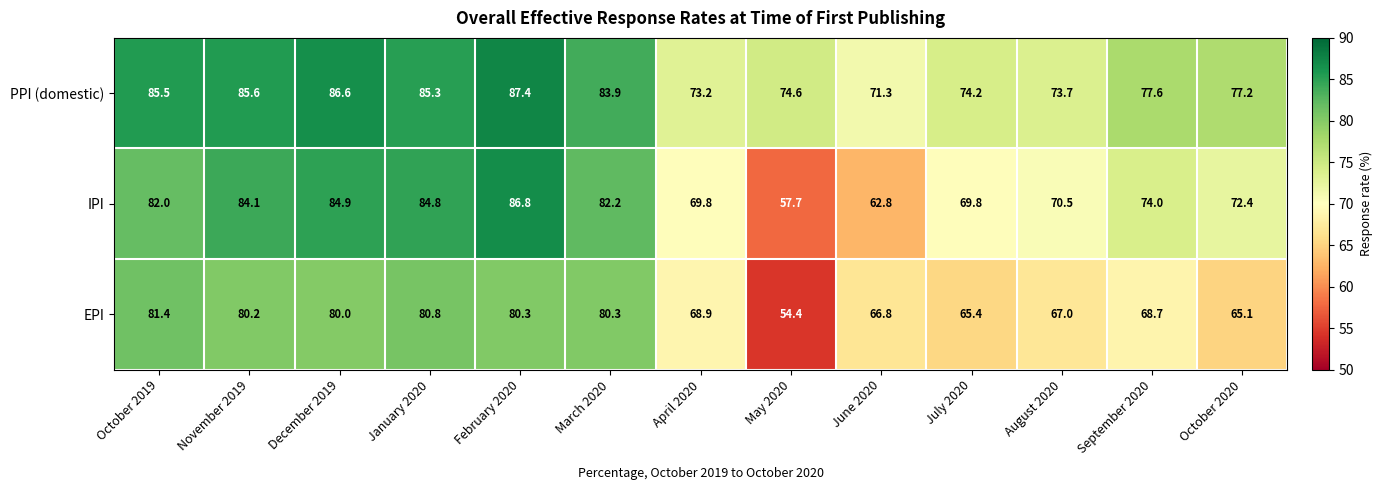

How many data points does each series have?

13